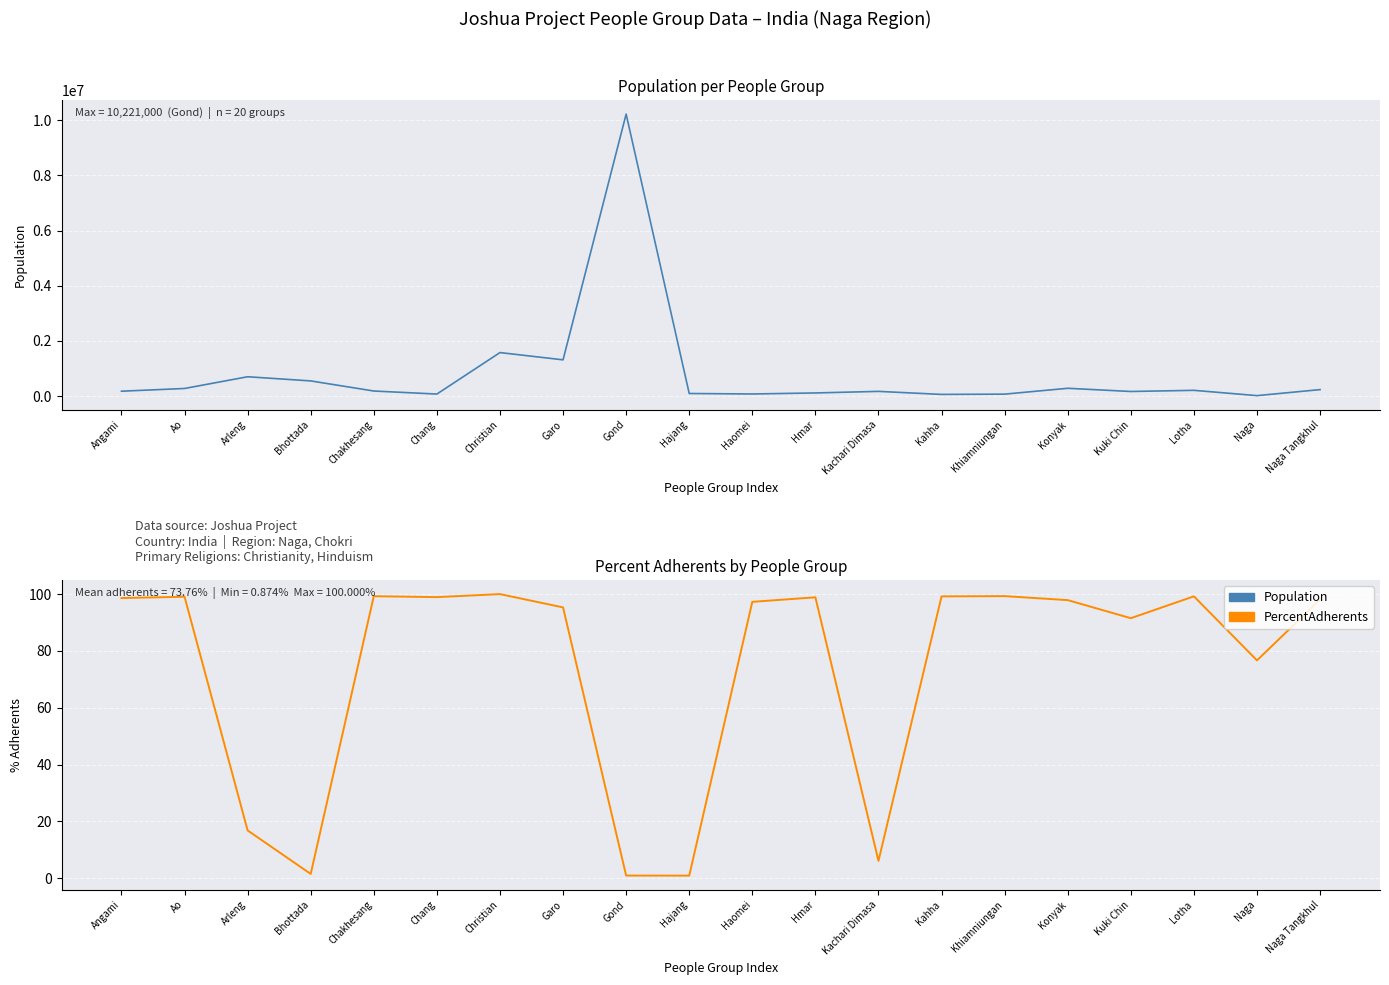

True or false: PercentAdherents has more than 0 interior local peaks.

True